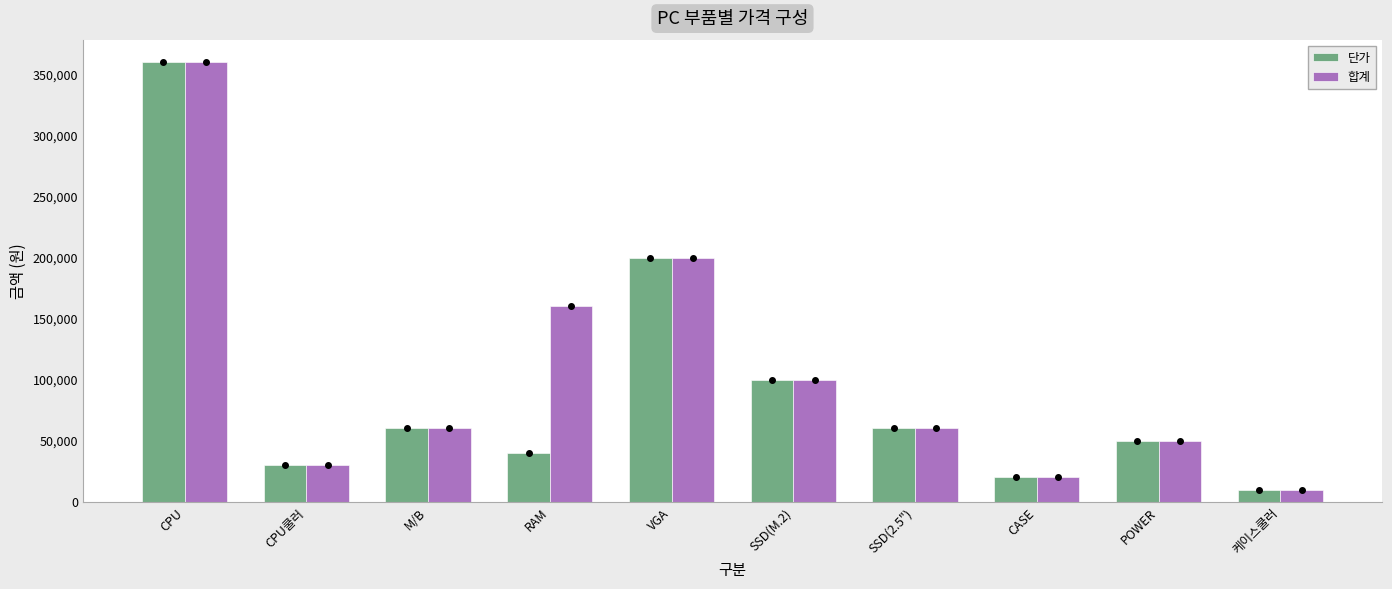

Which category has the highest value in the 합계 series?

CPU